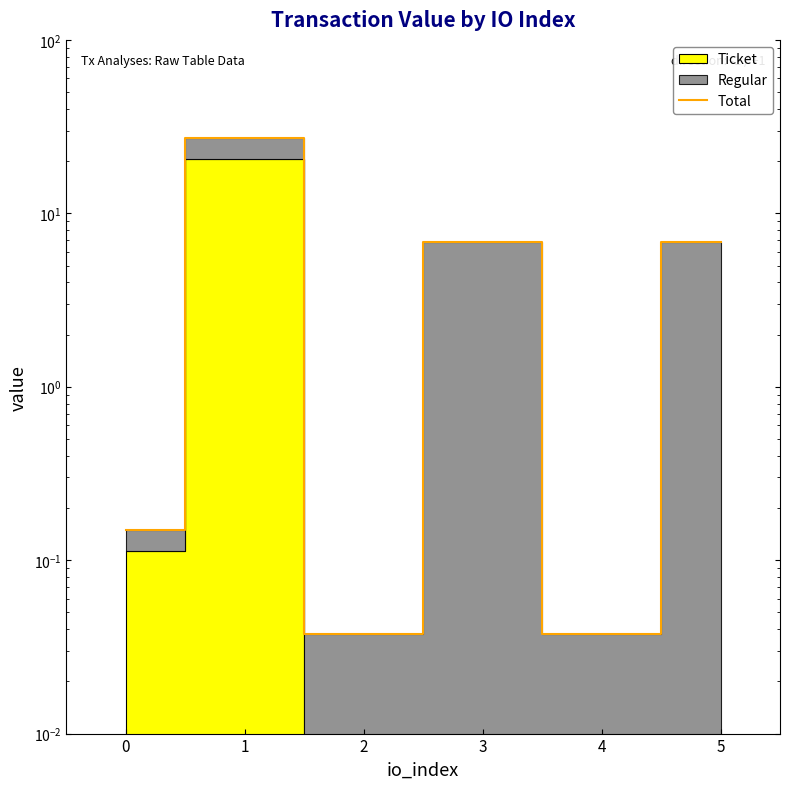

How many values exceed 6?

3